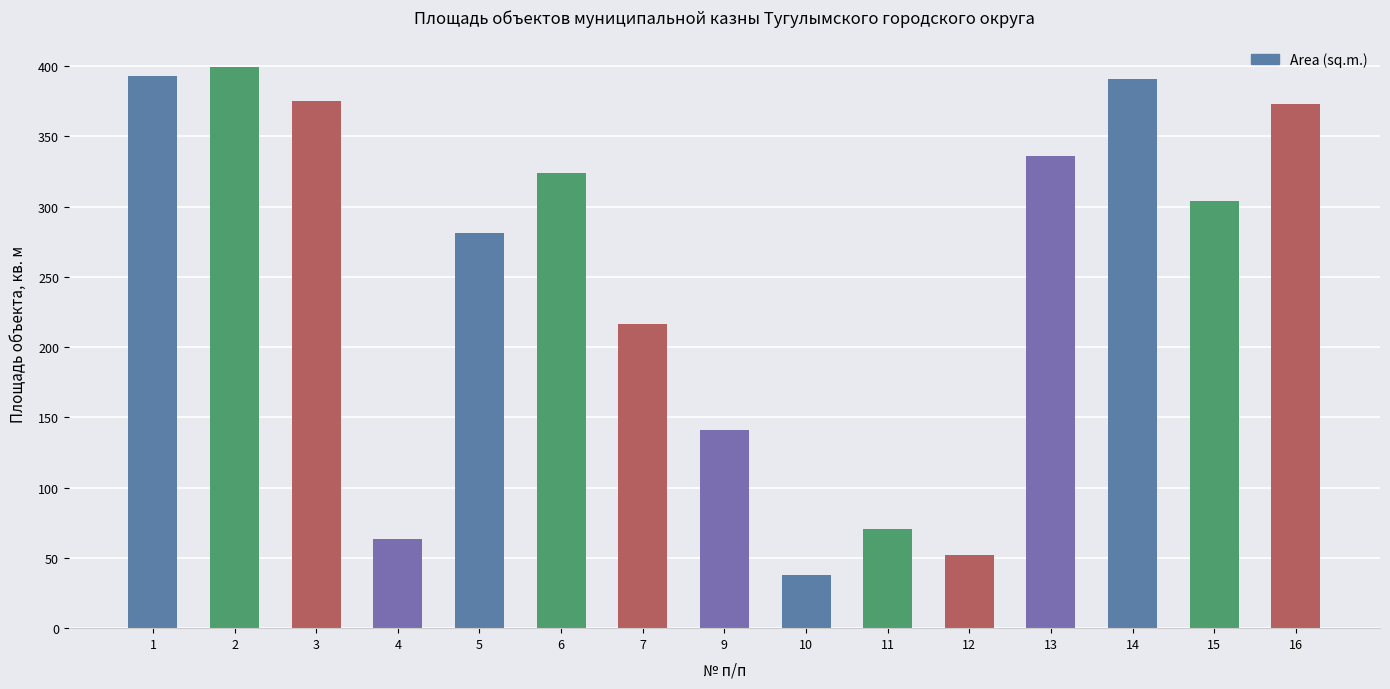

Read the value at 14.

390.6